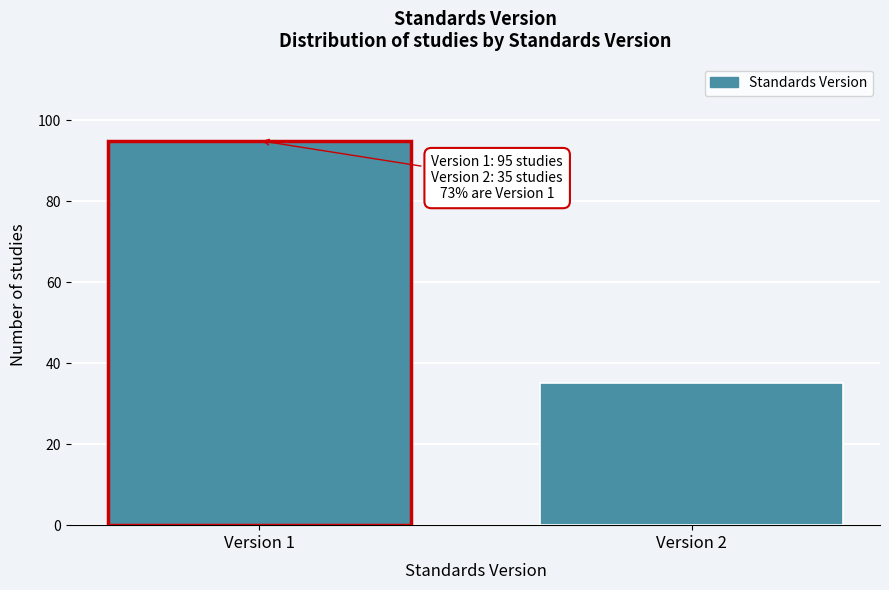

Reading left to right, what are all the values shown in this chart?

Version 1=95	Version 2=35